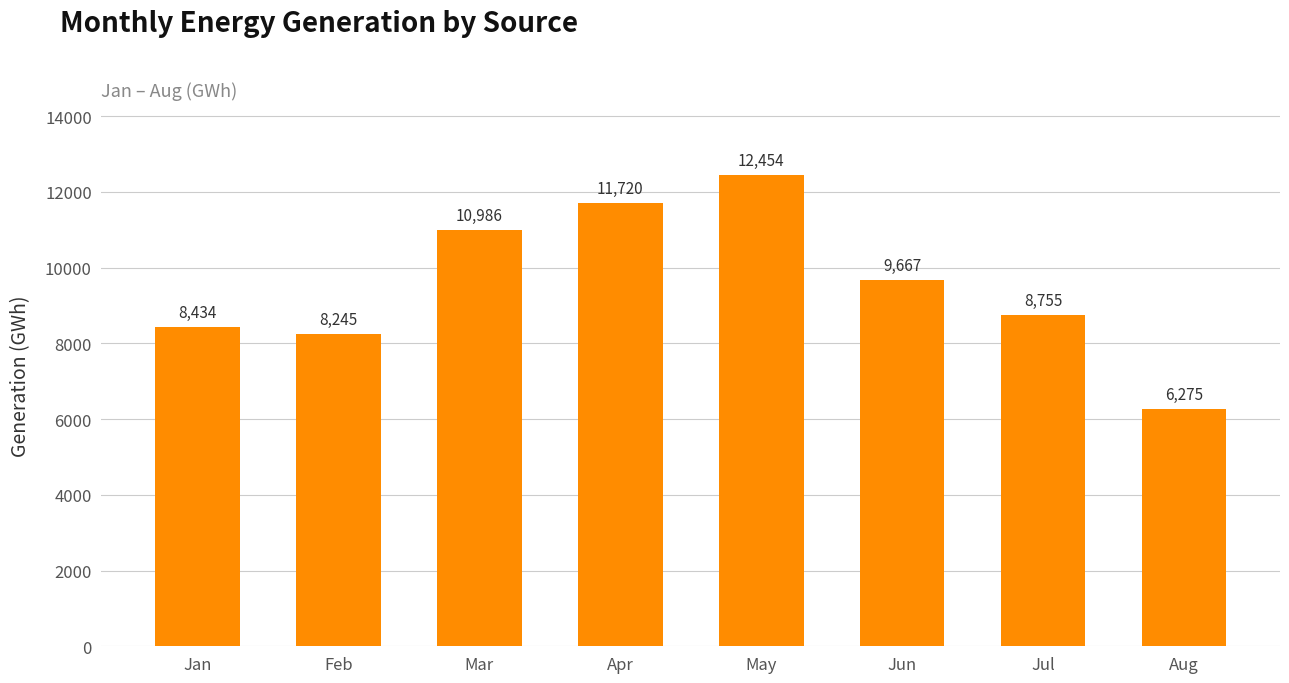

What is the change in value from Feb to Jun?

+1422